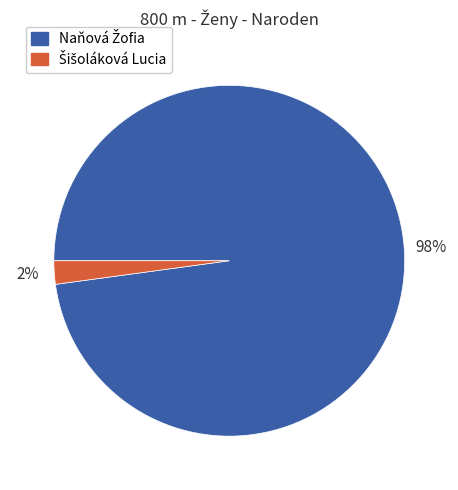

How many slices are in this pie chart?

2